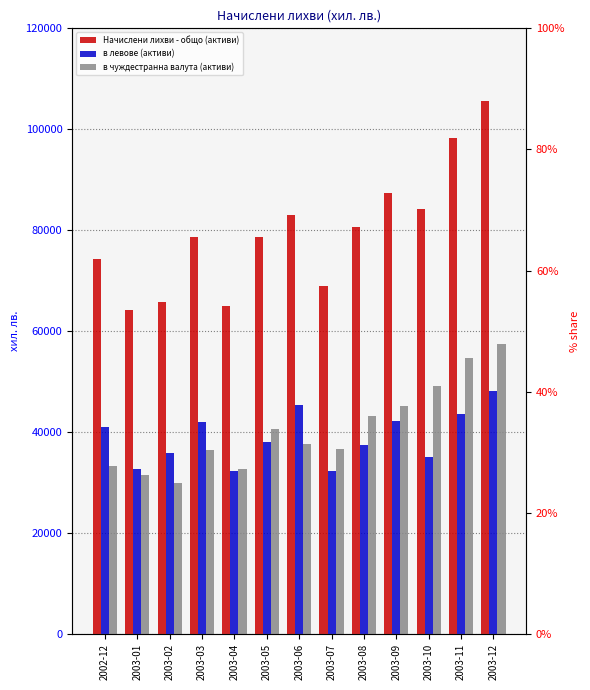

What position from the left is 2003-03?

4